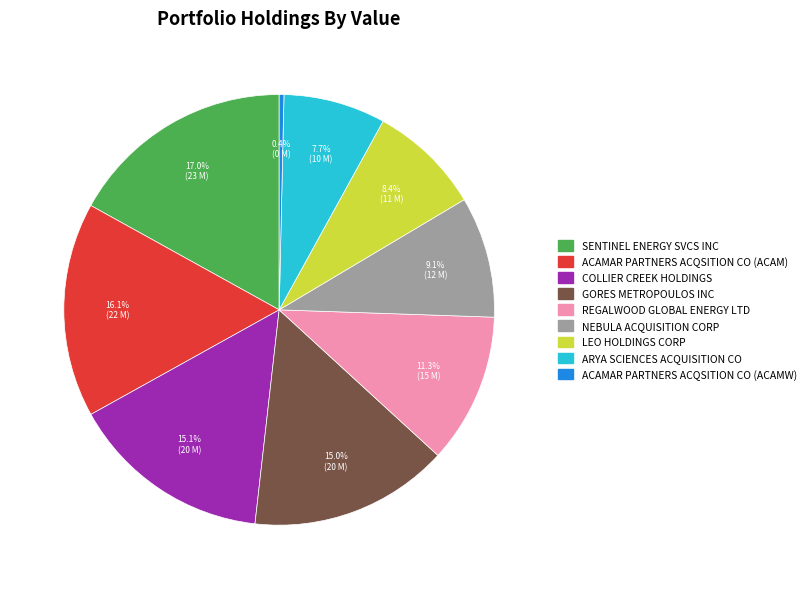

Does any single category account for the majority?

No